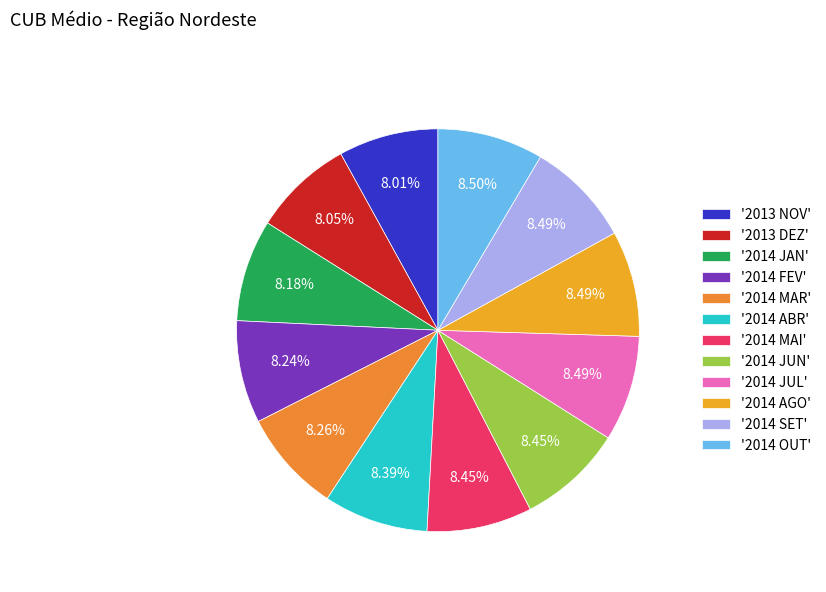

How many segments does this pie chart have?

12